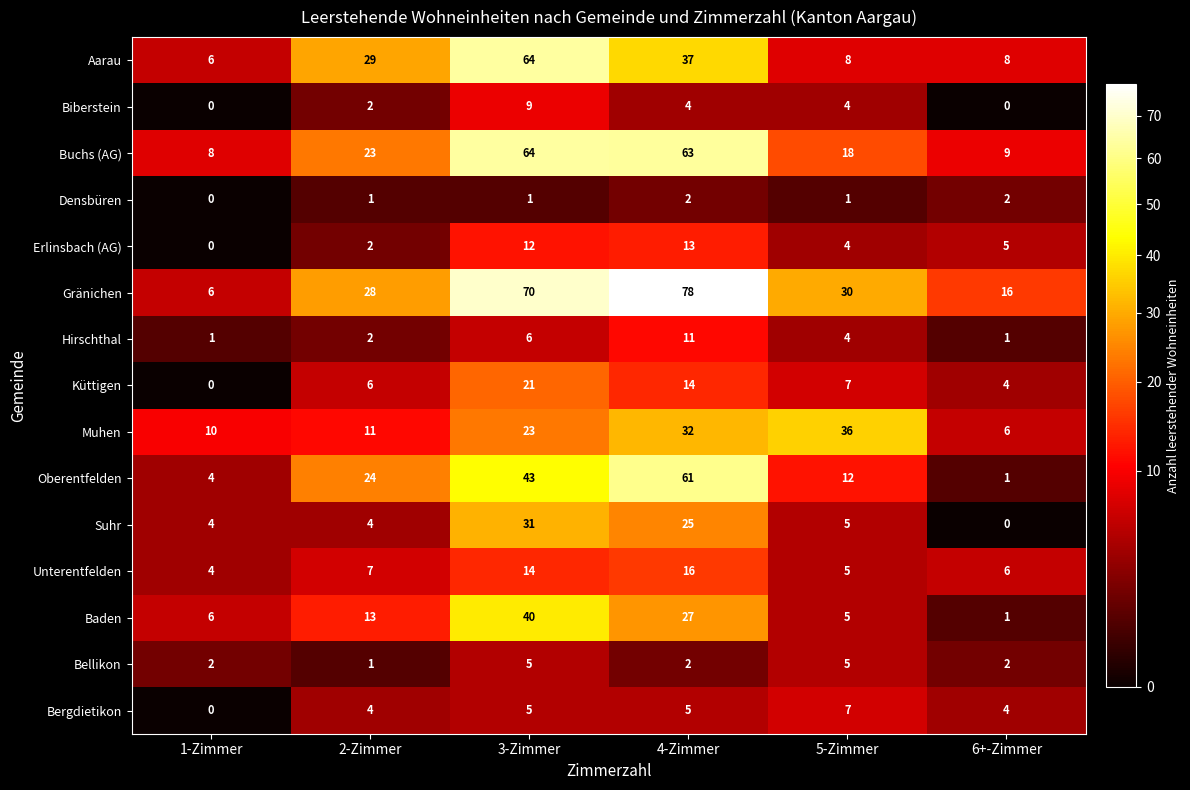

Which category has the highest value across all series?

4-Zimmer